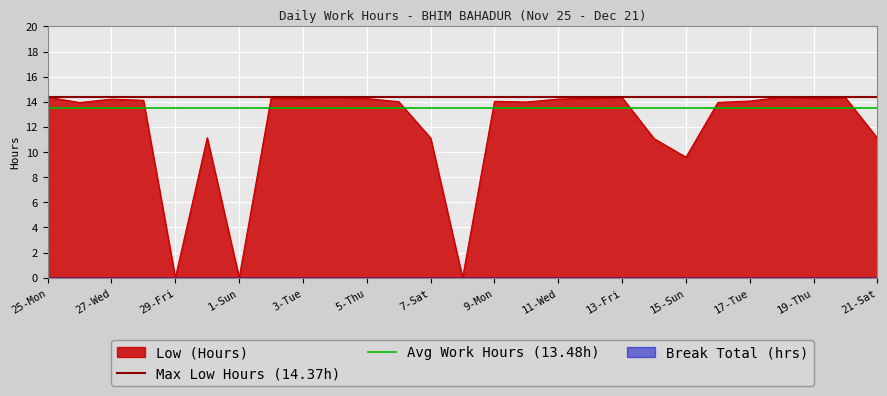

At which label does Max Low Hours (14.37h) reach its minimum?

25-Mon